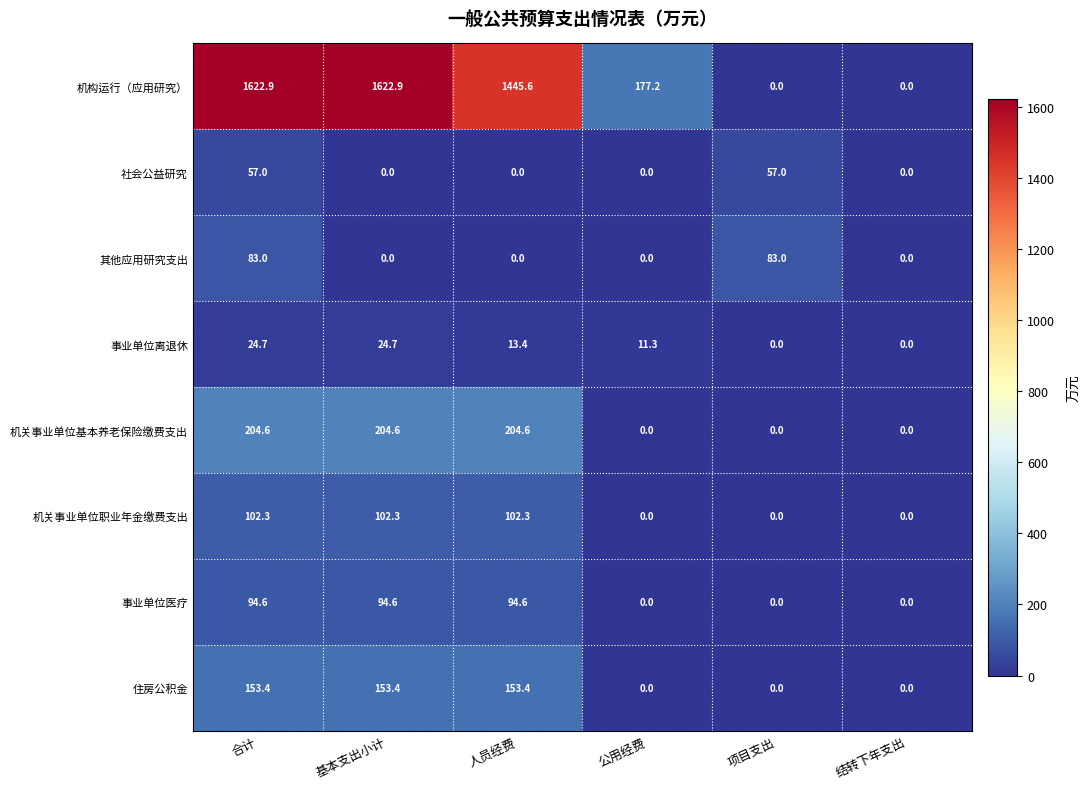

How many data points in 事业单位医疗 are less than 94?

3